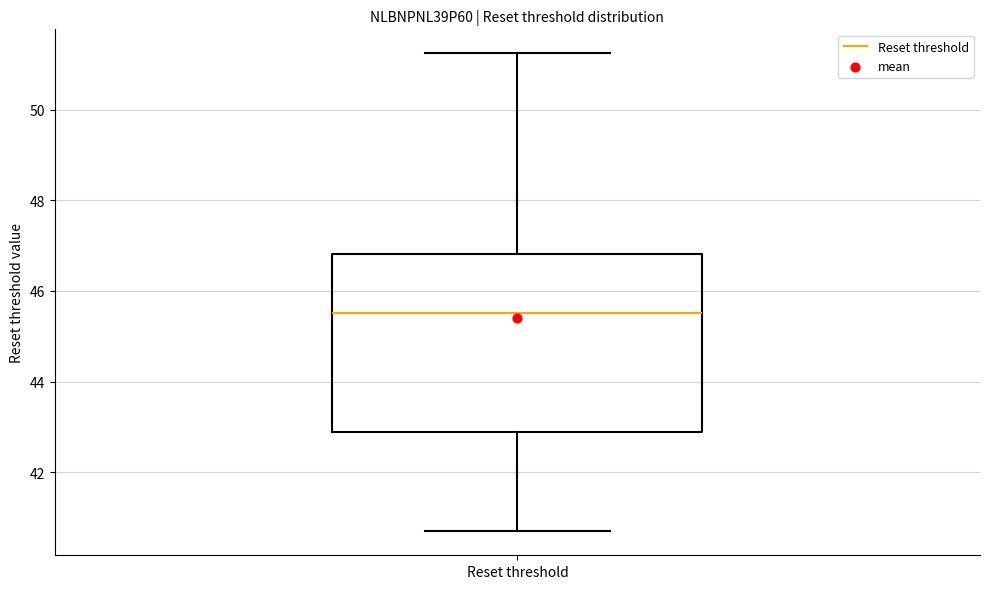

Transcribe this box plot: give where the median line is, the range the box spans, and where the two whiskers end, as read against the y-axis. The values are not printed on the chart, so give them approximately, as read against the axis.

median 45.6, box 42.8 to 46.8, whiskers 40.6 to 51.2